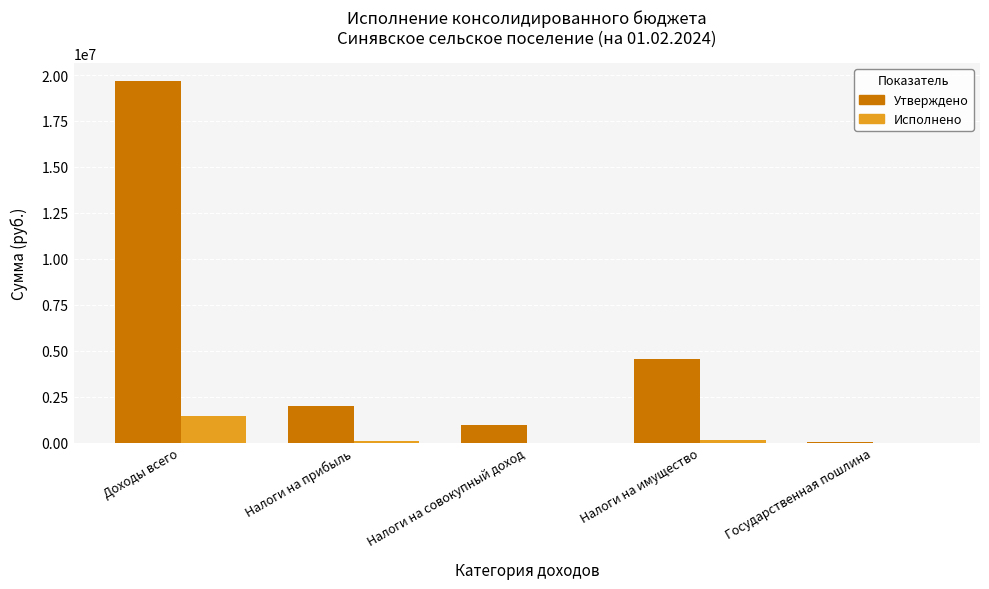

What are all the series names shown in the legend?

Утверждено, Исполнено